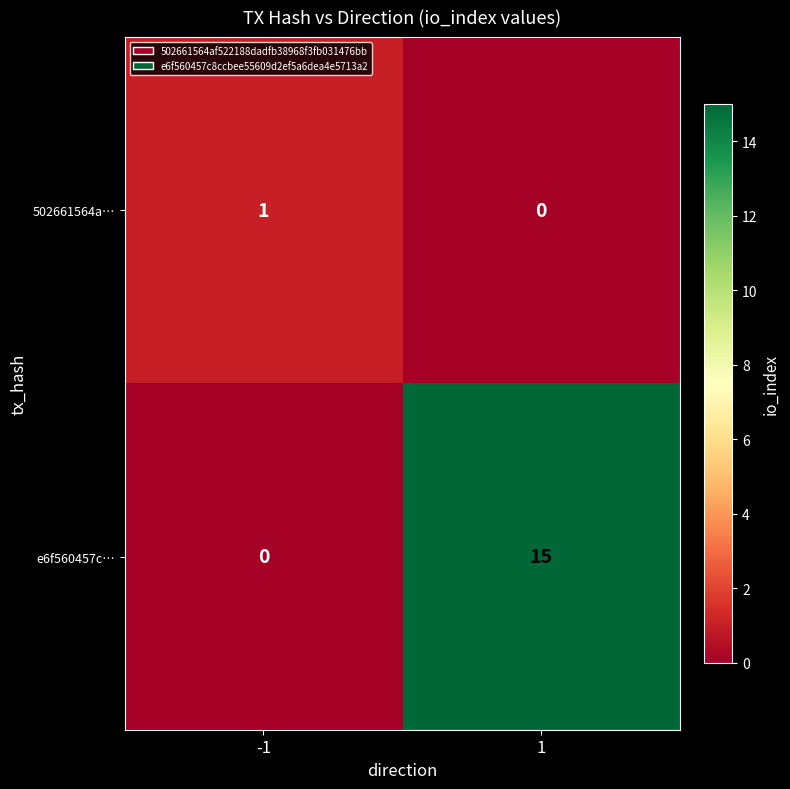

The 502661564a… series shows 1 at -1. True or false?

True